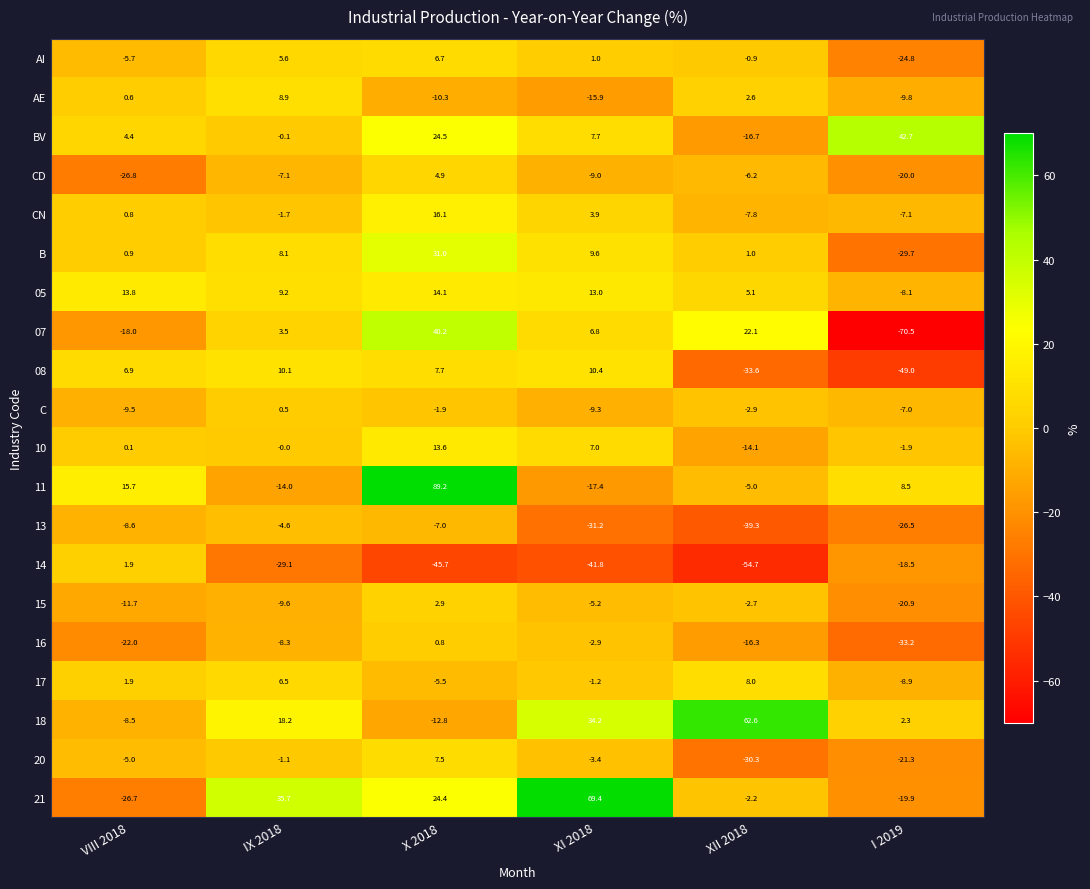

At which label is 10 closest to 0?

IX 2018